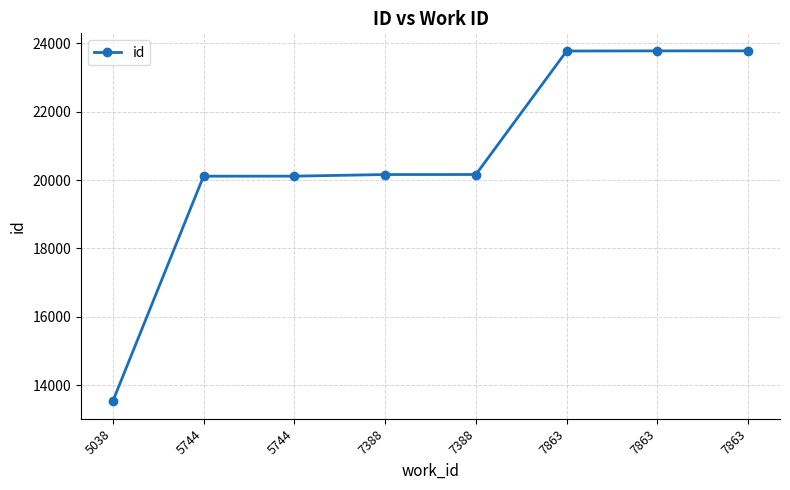

What is the difference between the values at 7388 and 7388?

1